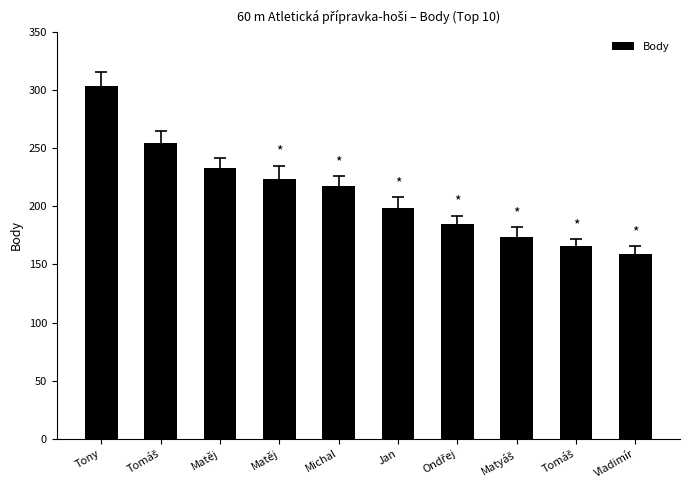

What is the approximate value at Matěj, to the nearest 50?

200